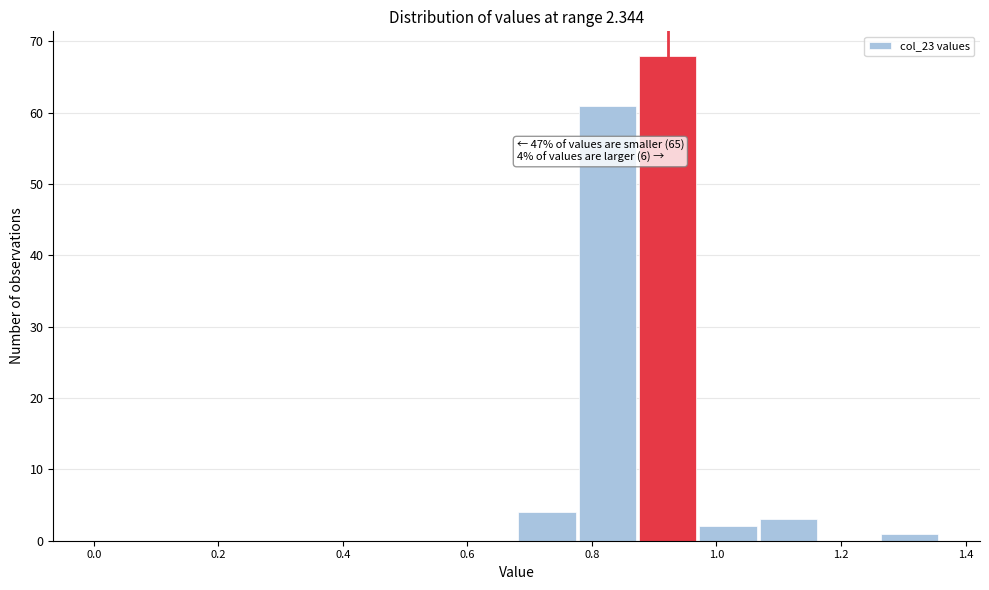

Which range on the x-axis has the tallest bar?

0.88 to 0.98